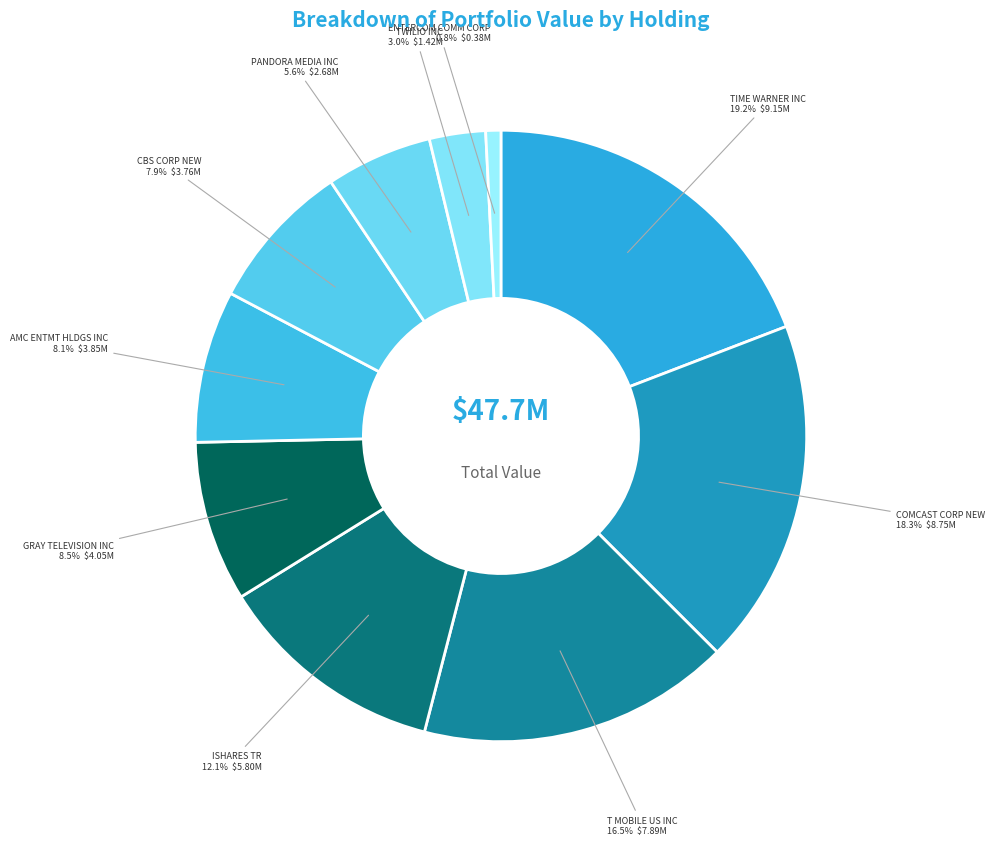

Combined, what portion of the pie is CBS CORP NEW and COMCAST CORP NEW?

26.2%